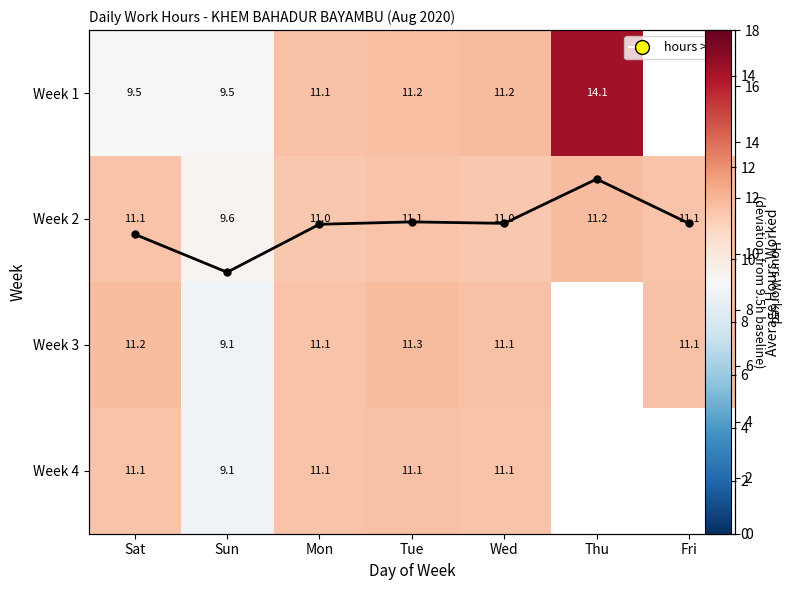

Which category has the lowest value across all series?

Sun